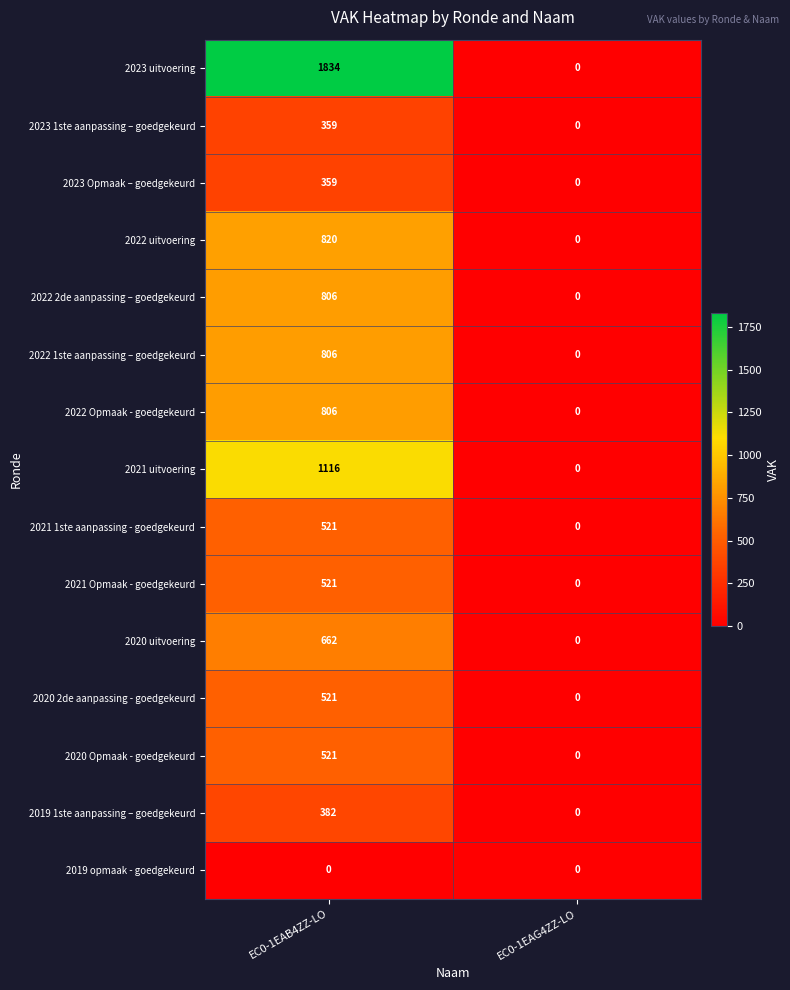

At which category is the sum across all series the highest?

EC0-1EAB4ZZ-LO